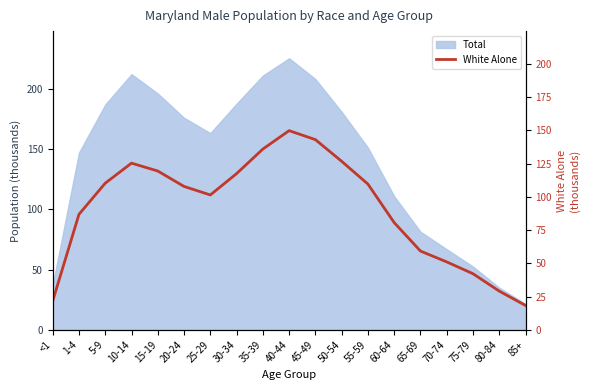

How many interior local peaks (higher than both neighbors) does the data have?

2